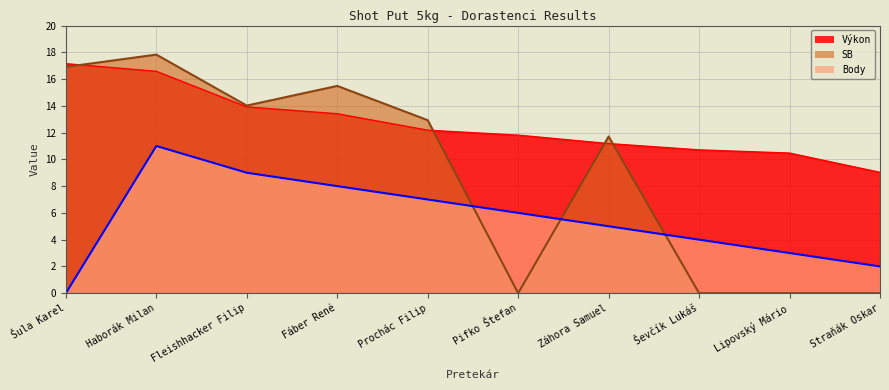

Where is Výkon nearest to the value 13?

Fáber René